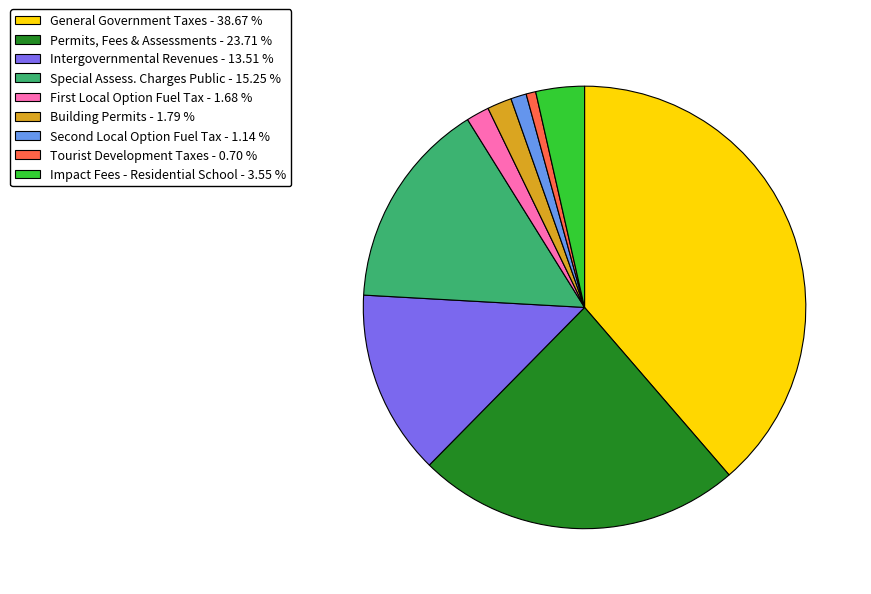

Rank the categories by value from lowest to highest.

Tourist Development Taxes - 0.70 %, Second Local Option Fuel Tax - 1.14 %, First Local Option Fuel Tax - 1.68 %, Building Permits - 1.79 %, Impact Fees - Residential School - 3.55 %, Intergovernmental Revenues - 13.51 %, Special Assess. Charges Public - 15.25 %, Permits, Fees & Assessments - 23.71 %, General Government Taxes - 38.67 %